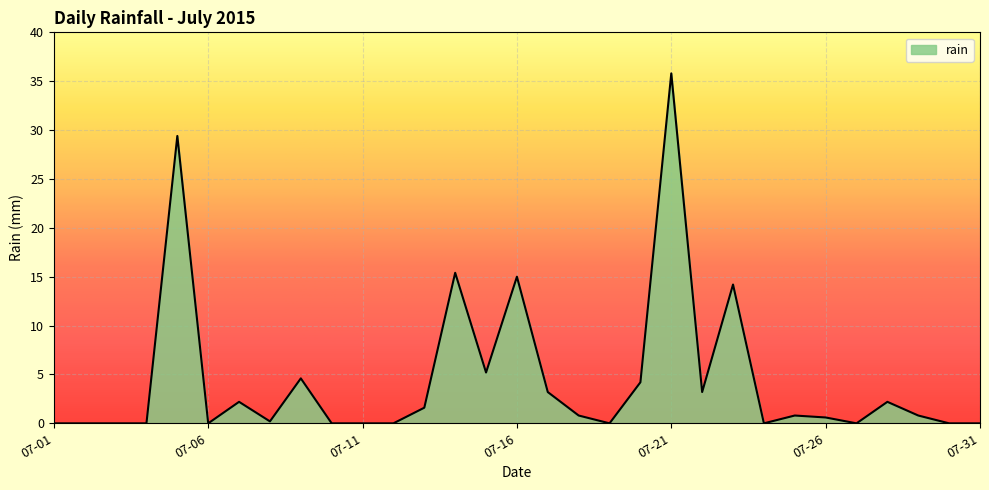

Reading right to left, transcribe all the data shown in this chart.

0.0	0.0	0.8	2.2	0.0	0.6	0.8	0.0	14.2	3.2	35.8	4.2	0.0	0.8	3.2	15.0	5.2	15.4	1.6	0.0	0.0	0.0	4.6	0.2	2.2	0.0	29.4	0.0	0.0	0.0	0.0